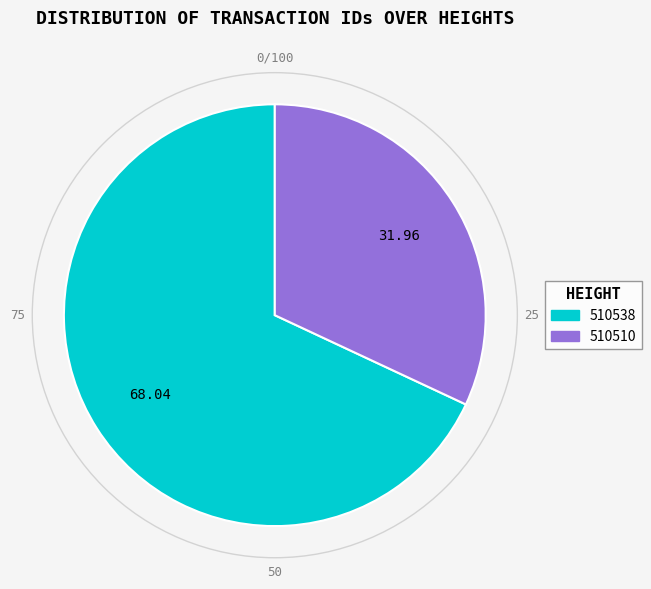

How many segments does this pie chart have?

2